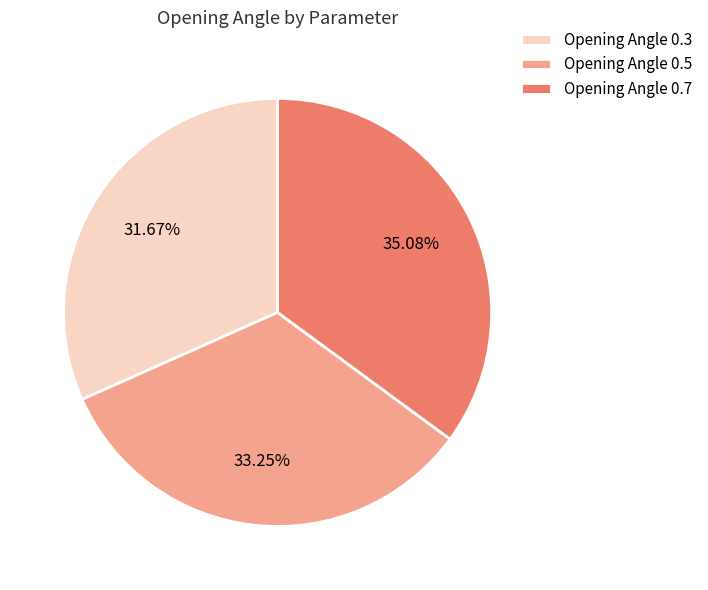

Which has a higher value, Opening Angle 0.7 or Opening Angle 0.5?

Opening Angle 0.7